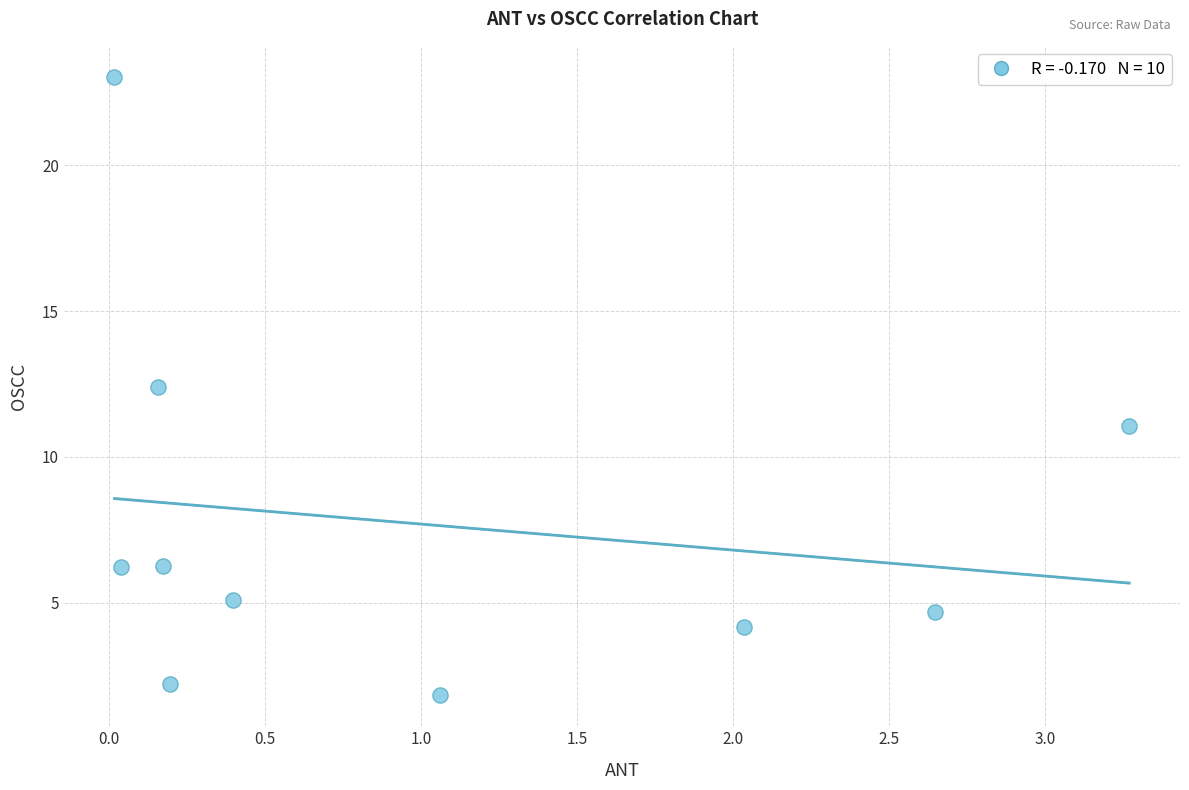

What Y value in the scatter plot is closest to 12?

12.4